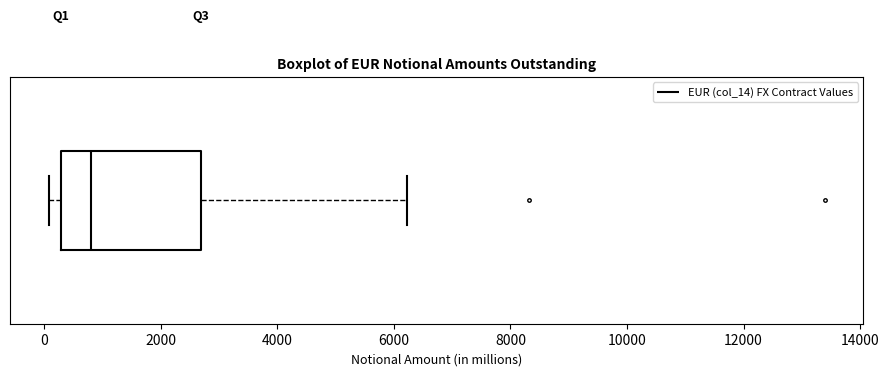

Transcribe this box plot: give where the median line is, the range the box spans, and where the two whiskers end, as read against the x-axis. The values are not printed on the chart, so give them approximately, as read against the axis.

median 800, box 200 to 2600, whiskers 0 to 6200